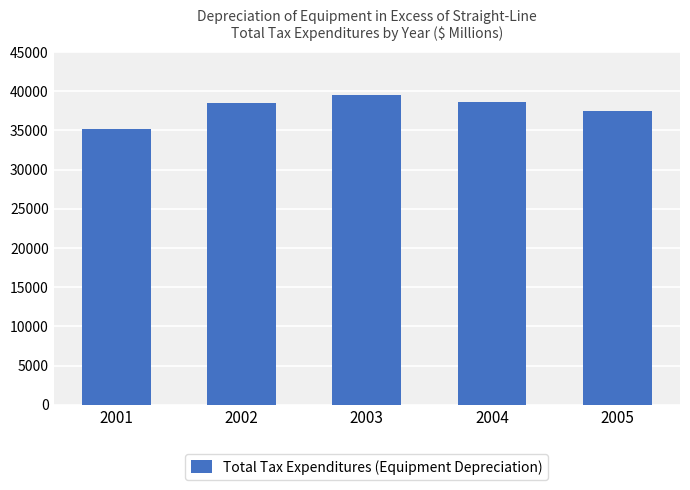

At which category does the chart reach its peak across all series?

2003